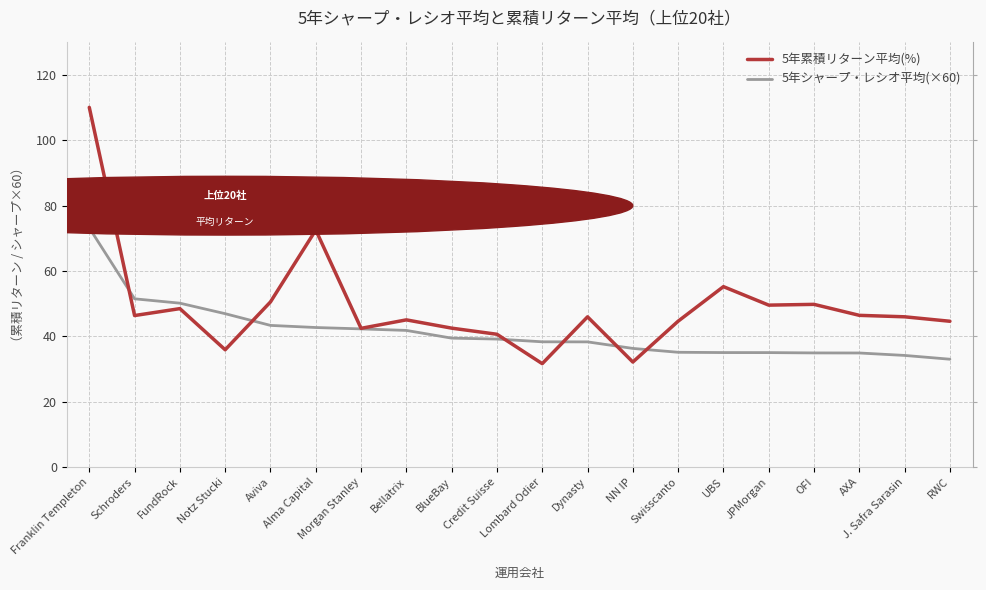

True or false: 5年シャープ・レシオ平均(×60) has more than 1 points higher than both neighbors.

False